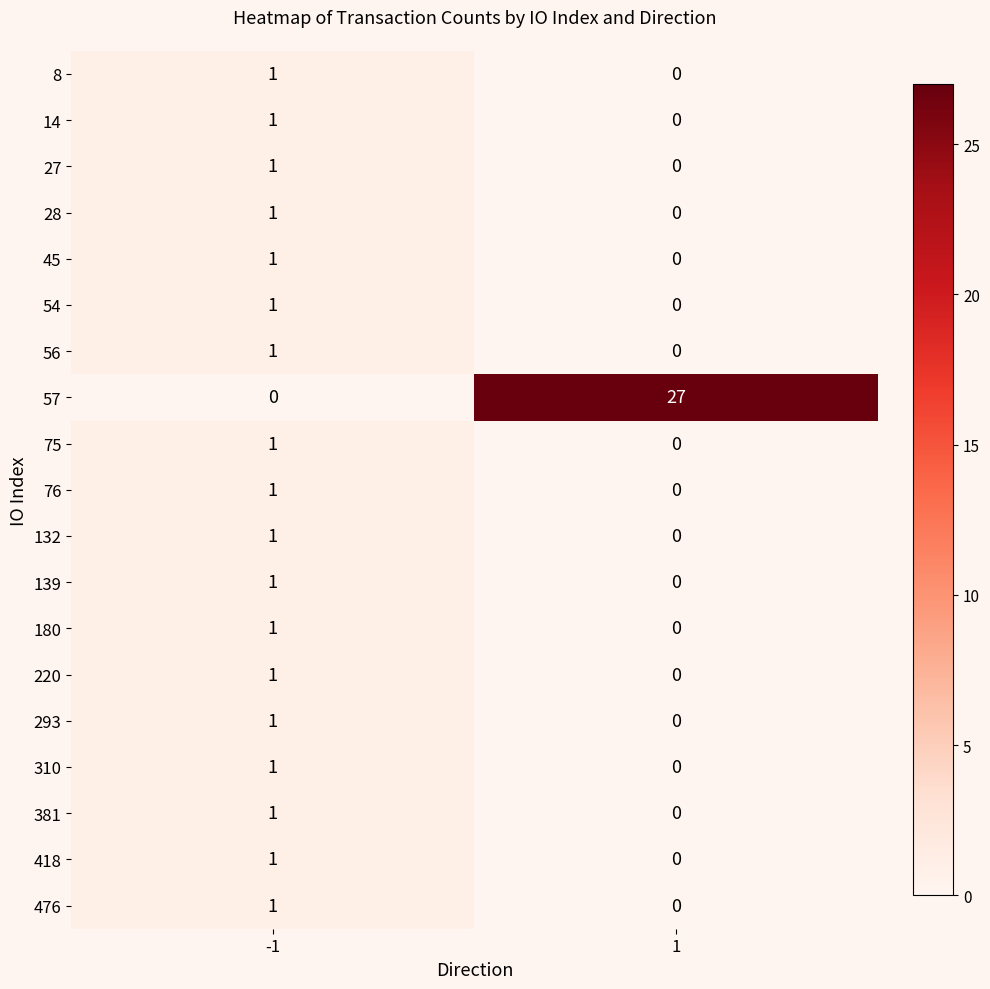

Is the value of 8 at -1 greater than the value of 381 at 1?

Yes